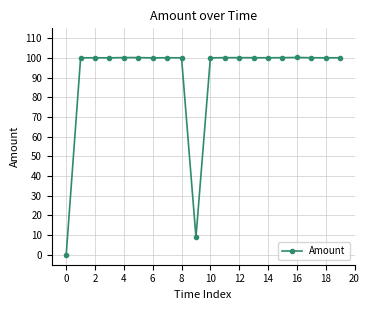

What is the average value?

90.5